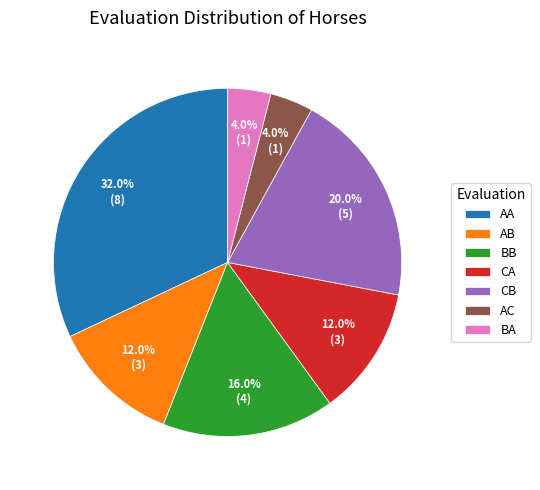

To the nearest percent, what is the average slice percentage?

14%